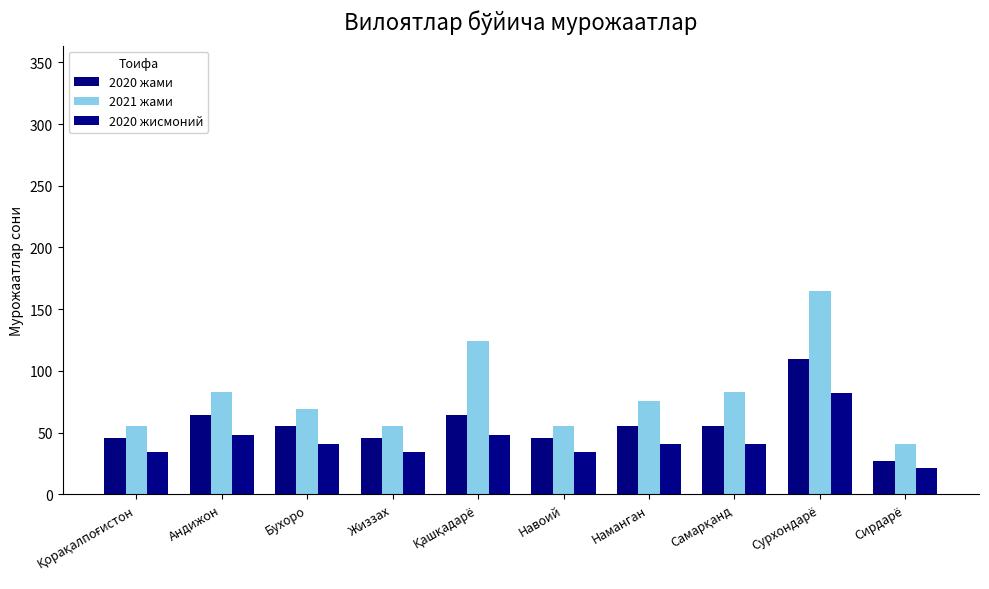

Where does the 2020 жисмоний series first go above 41?

Андижон